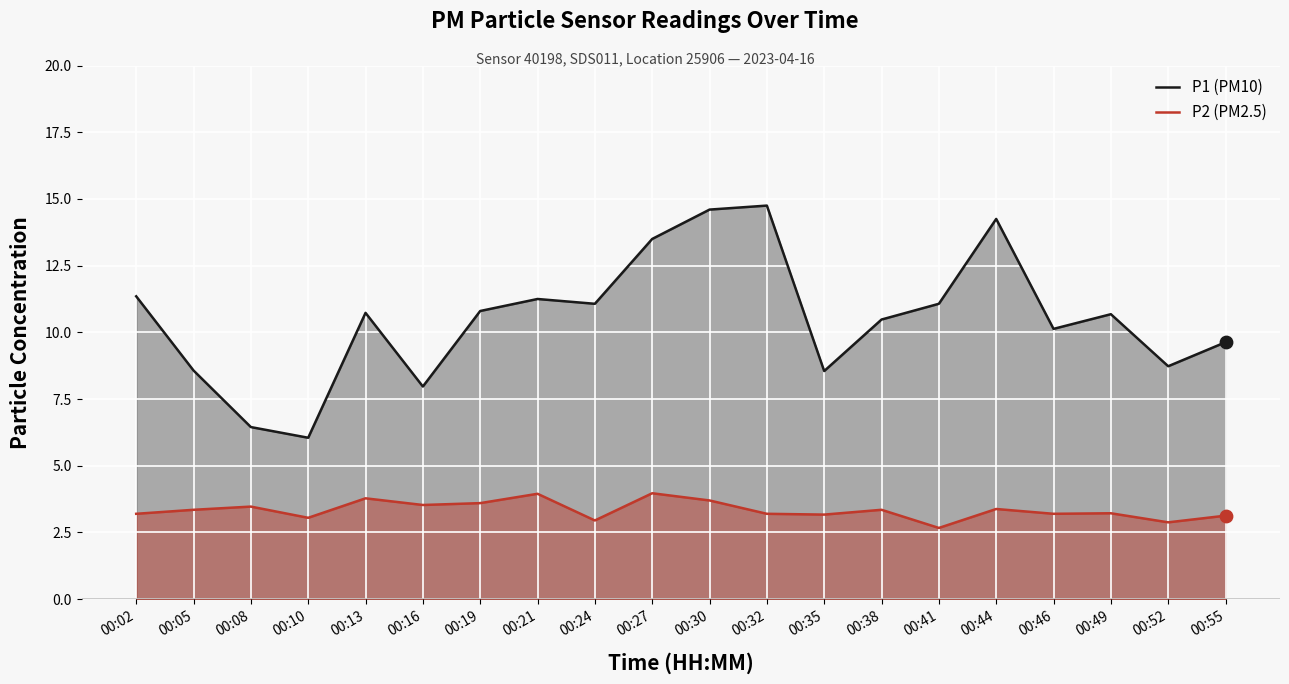

Which series reaches the maximum Y coordinate?

P1 (PM10)